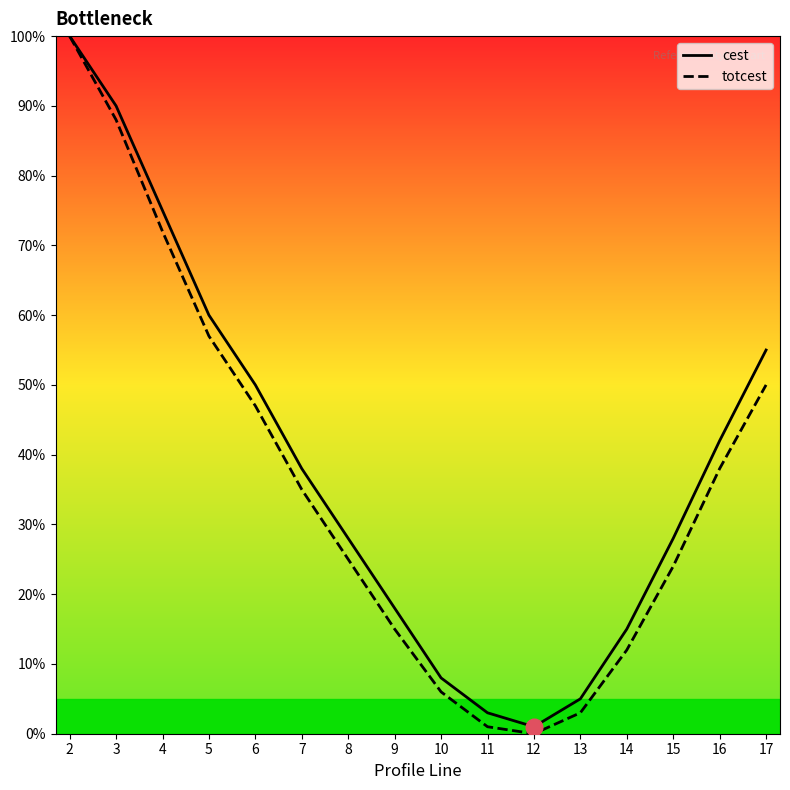

Is the value of totcest at 10 greater than the value of cest at 15?

No